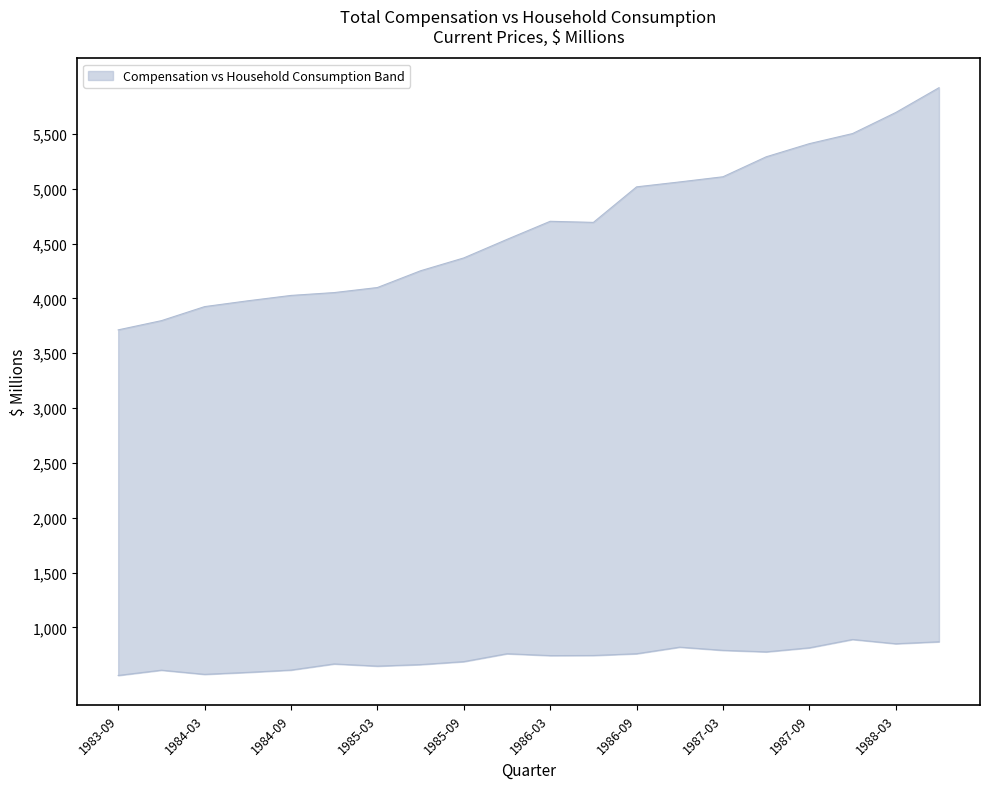

What is the maximum value shown in the chart?

5921